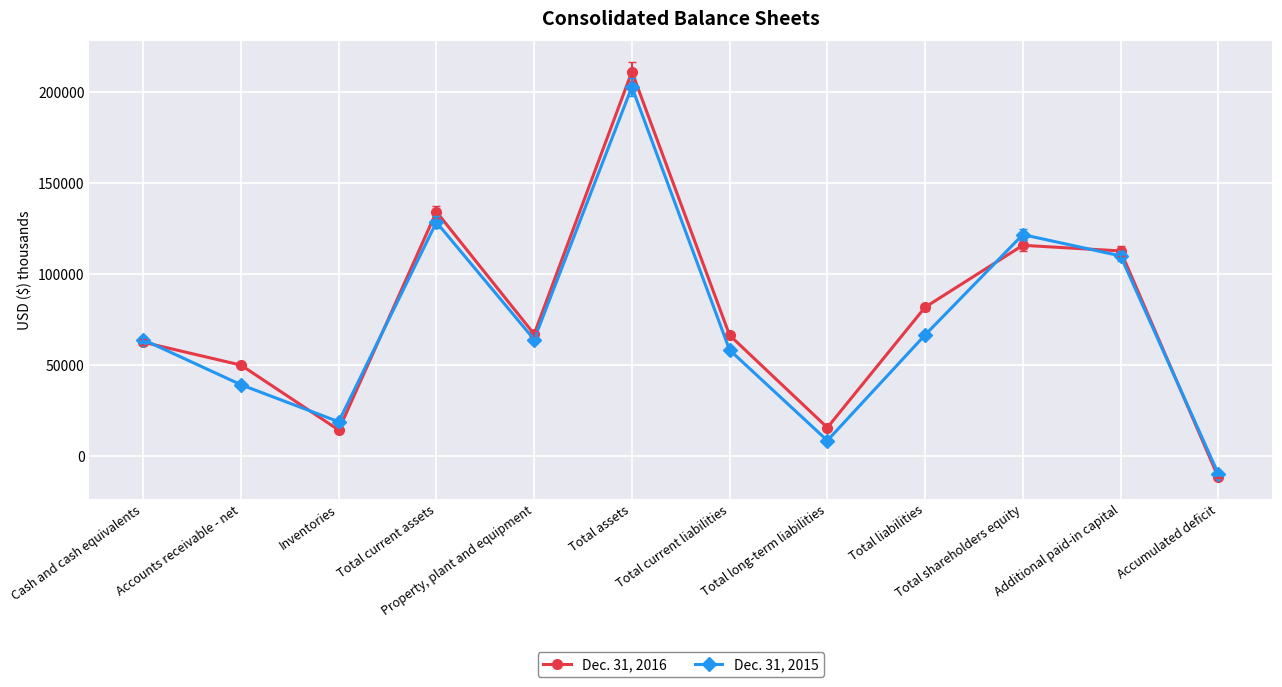

What is the difference between the highest and lowest values at Total liabilities?

15267